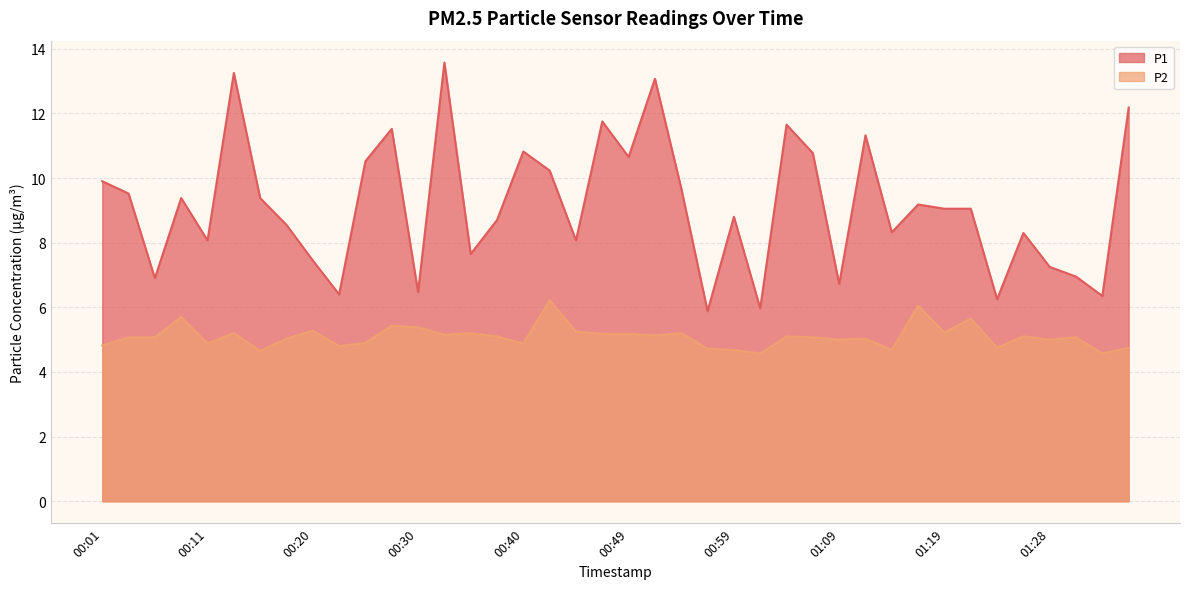

In P2, how many points are lower than both neighbors (excluding endpoints)?

13